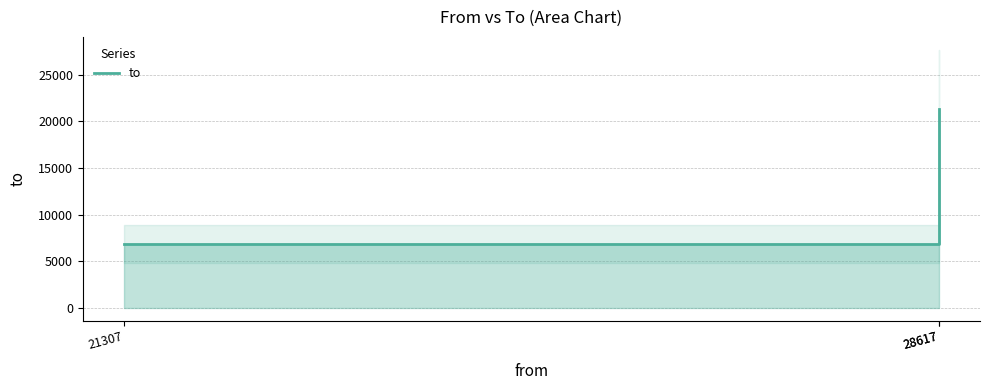

Count the values in the range 6865 to 21307.

3